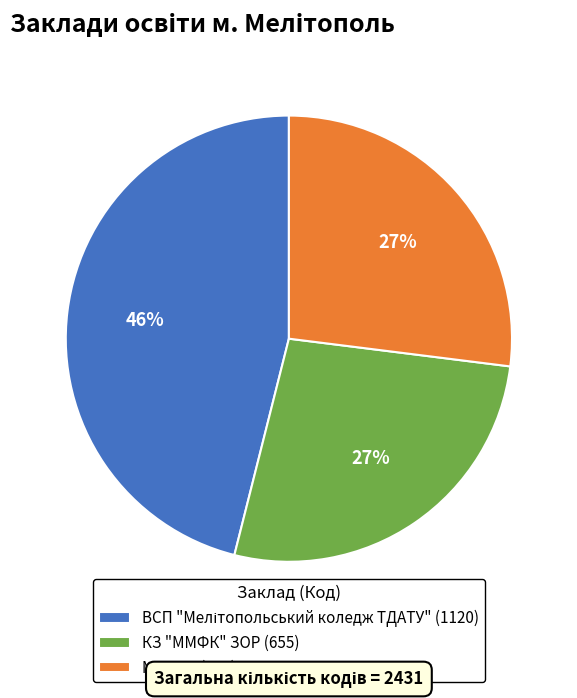

To the nearest percent, what percentage of the pie is КЗ "ММФК" ЗОР (655)?

27%